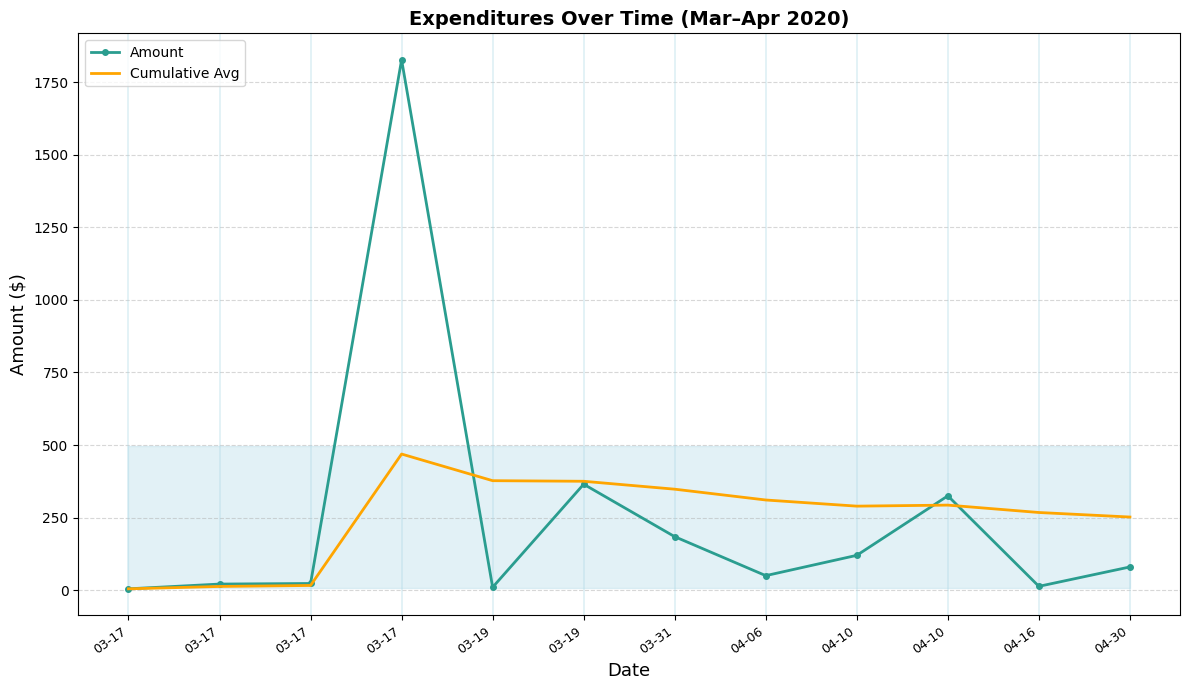

Is the value of Cumulative Avg at 03-19 greater than the value of Amount at 04-10?

Yes